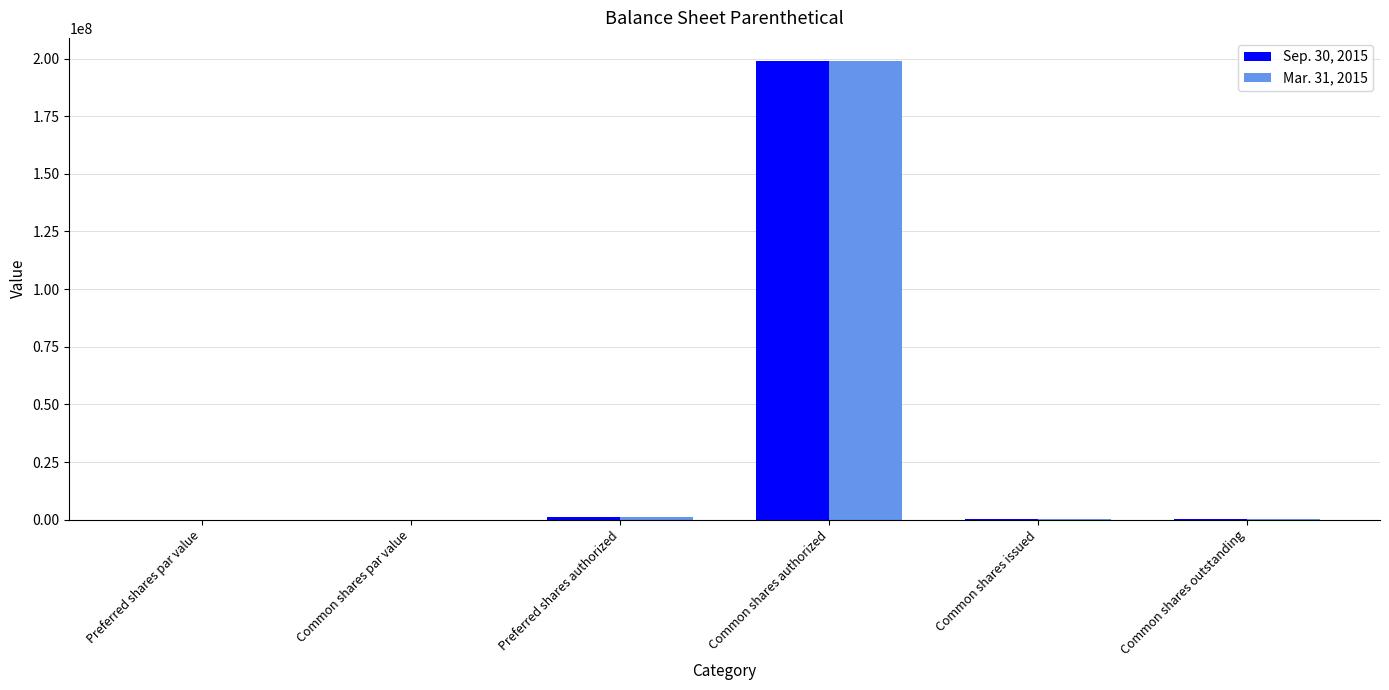

What is the sum of all Sep. 30, 2015 values?

200611556.0